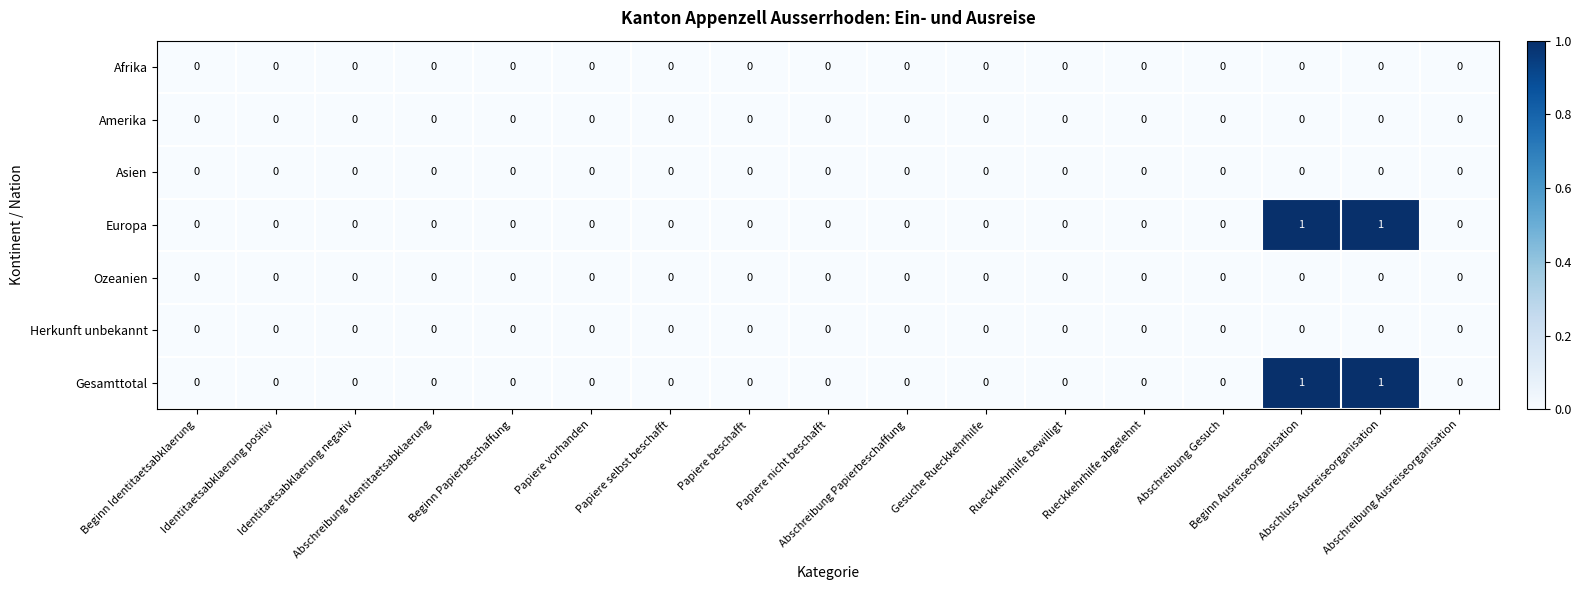

Count the number of categories in the chart.

17